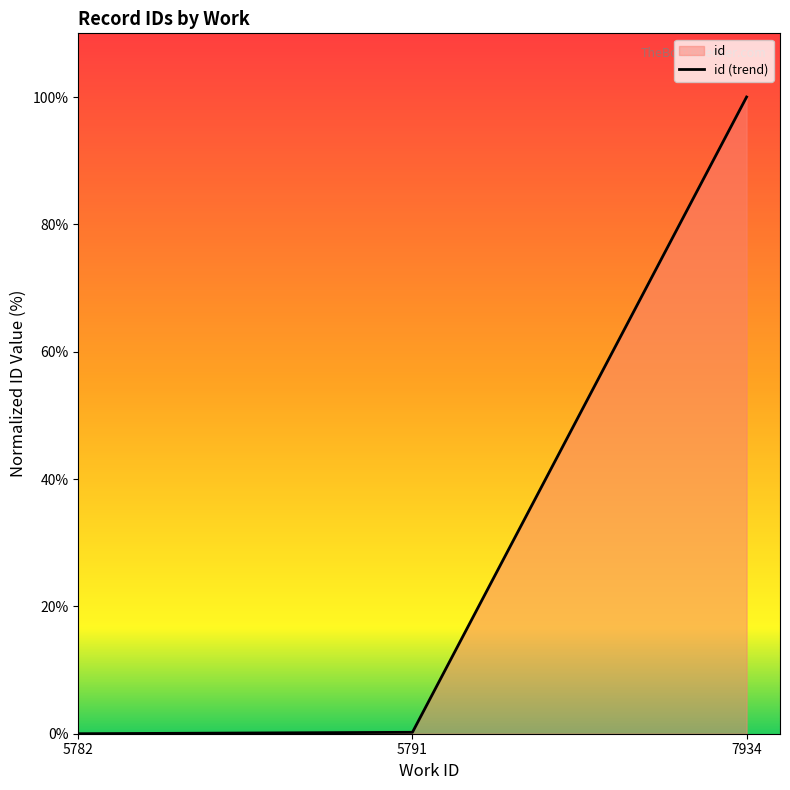

True or false: the data shows 64.2 at 5782.

False